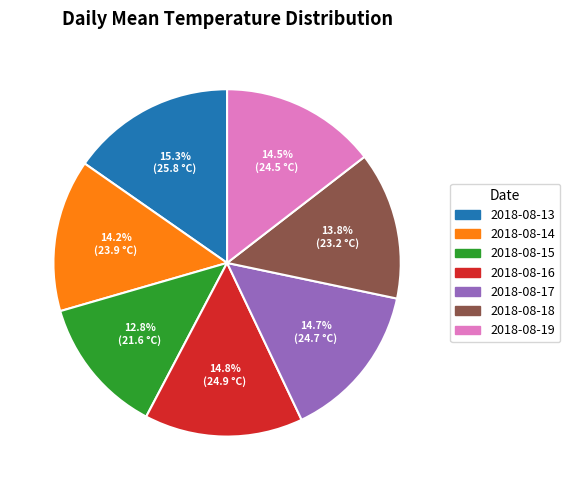

Is it true that 2018-08-15 is 1% of the pie?

False